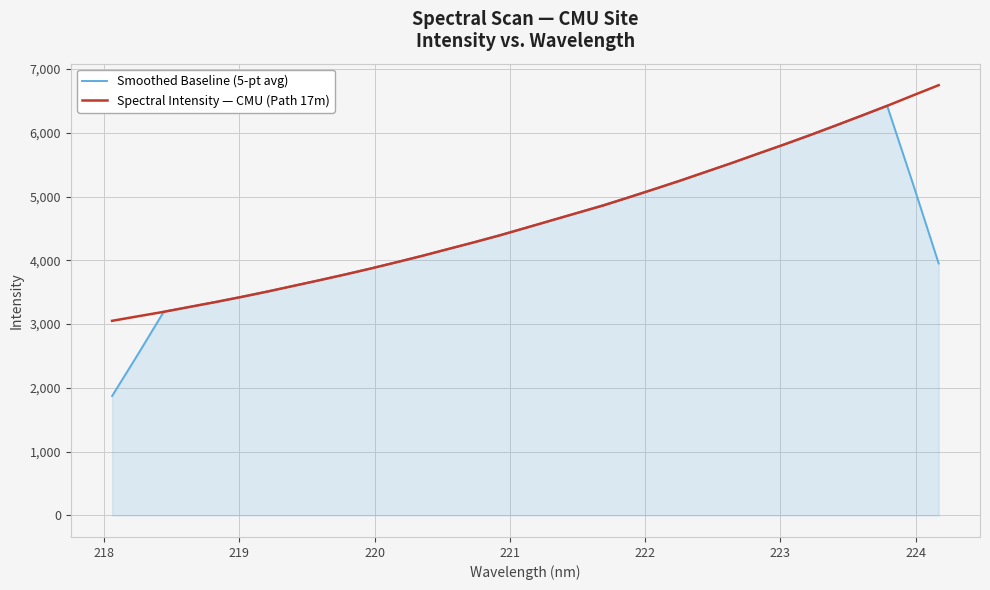

Which series has the widest spread of values?

Smoothed Baseline (5-pt avg)